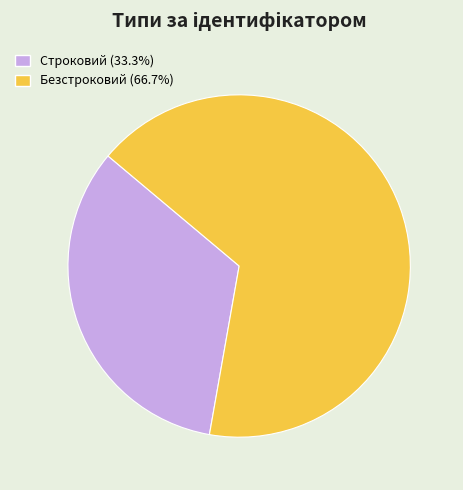

How many segments does this pie chart have?

2